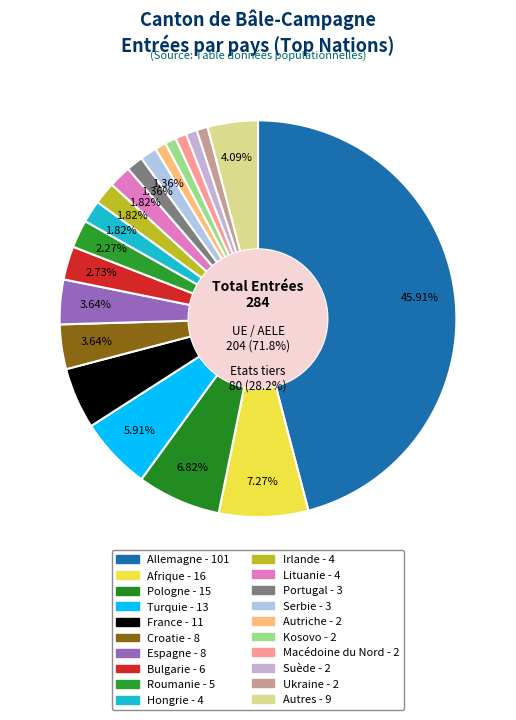

What percentage is NOT represented by Suède?

99.1%